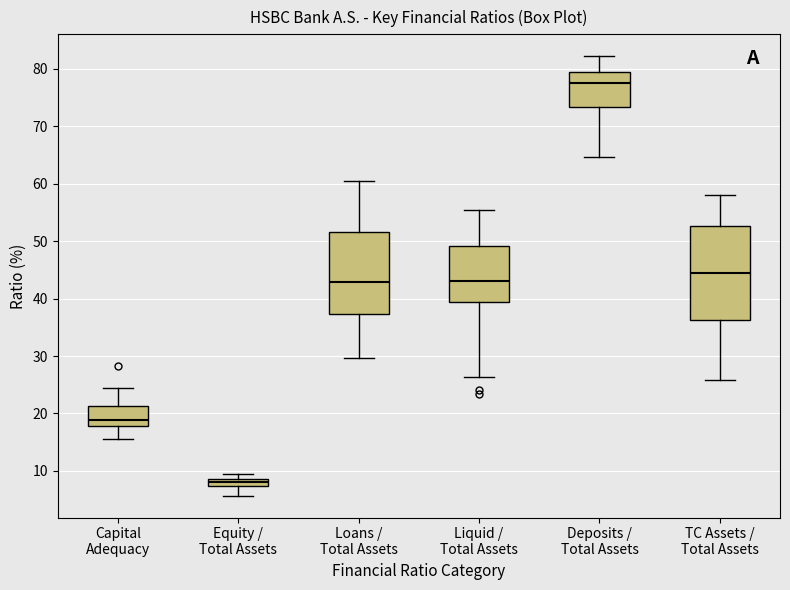

Where does the lower whisker of the box for Liquid / Total Assets end on the y-axis? The values are not printed on the chart, so give them approximately, as read against the axis.

26